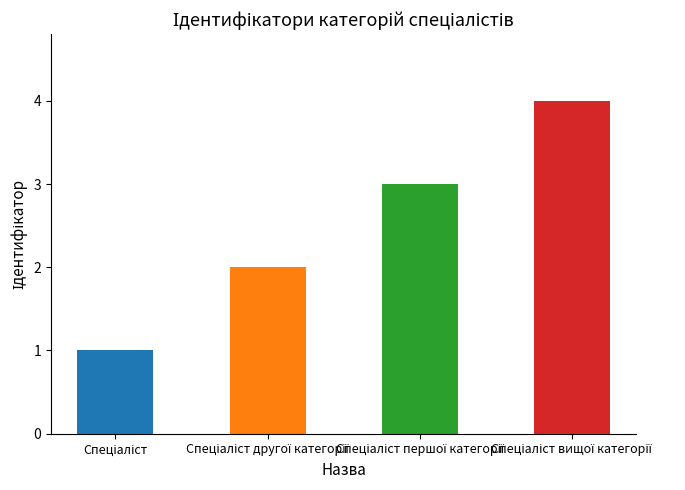

What is the sum of all values?

10